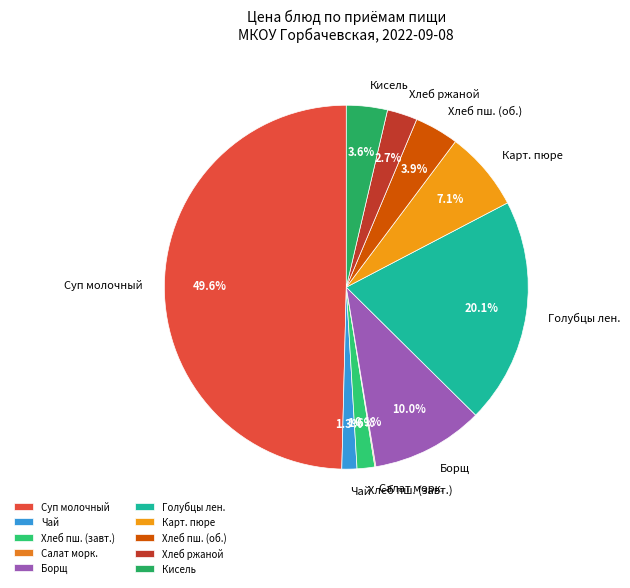

Which slice is the largest?

Суп молочный